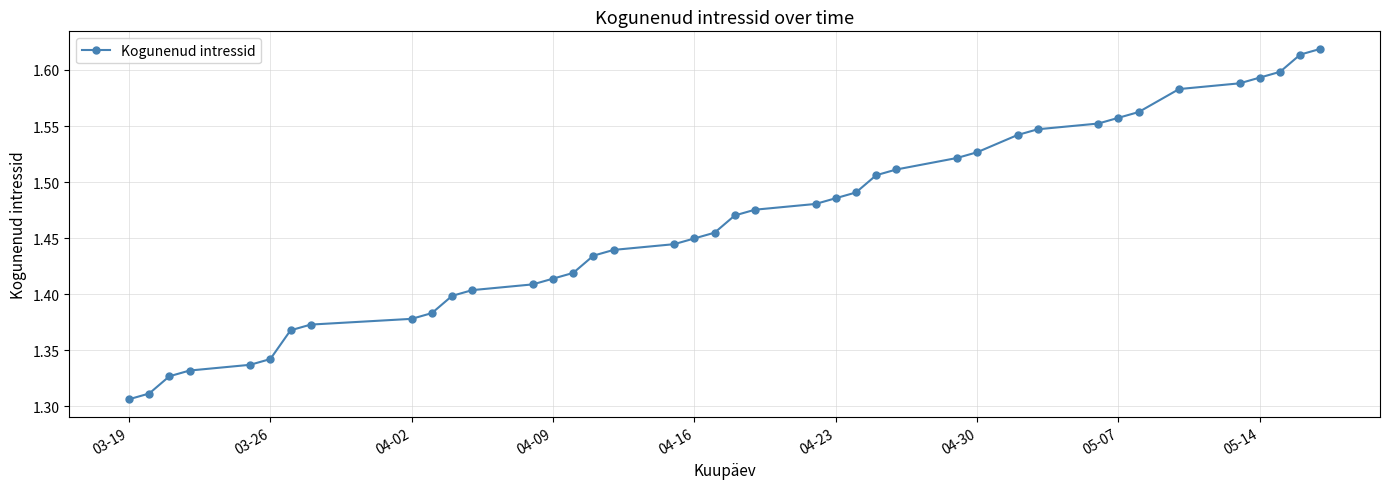

What is the difference between the maximum and second lowest values?

0.3